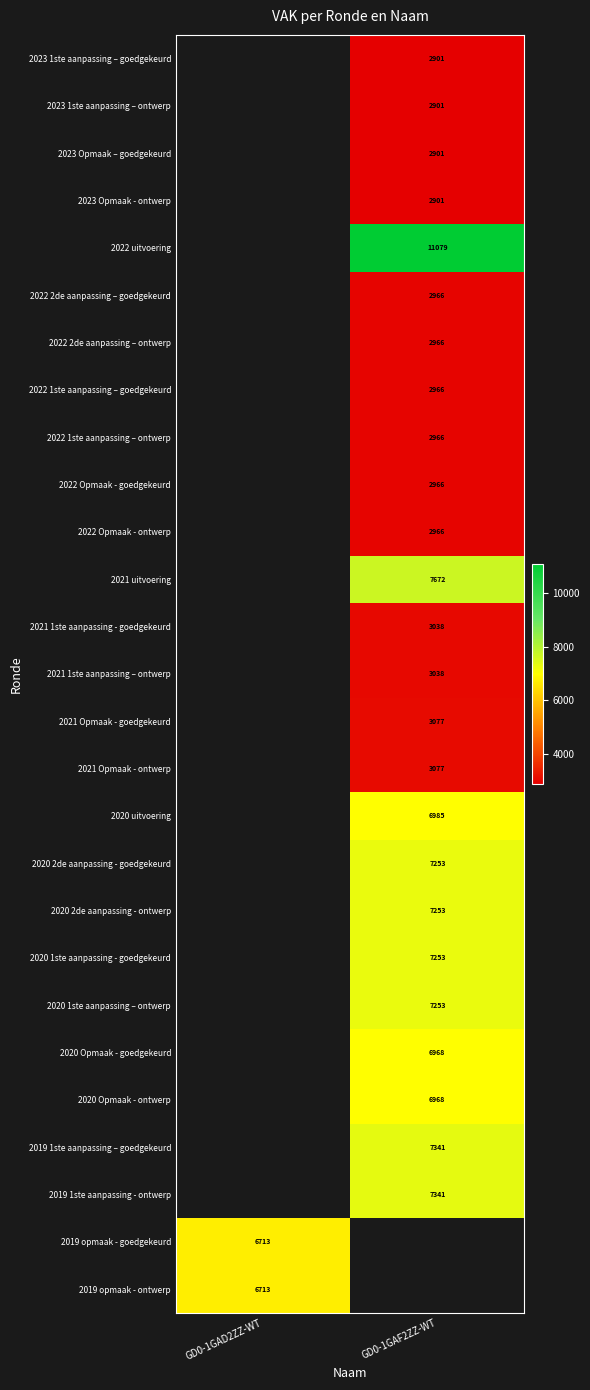

True or false: 2020 2de aanpassing - goedgekeurd has a value of 10641.4 at GD0-1GAF2ZZ-WT.

False